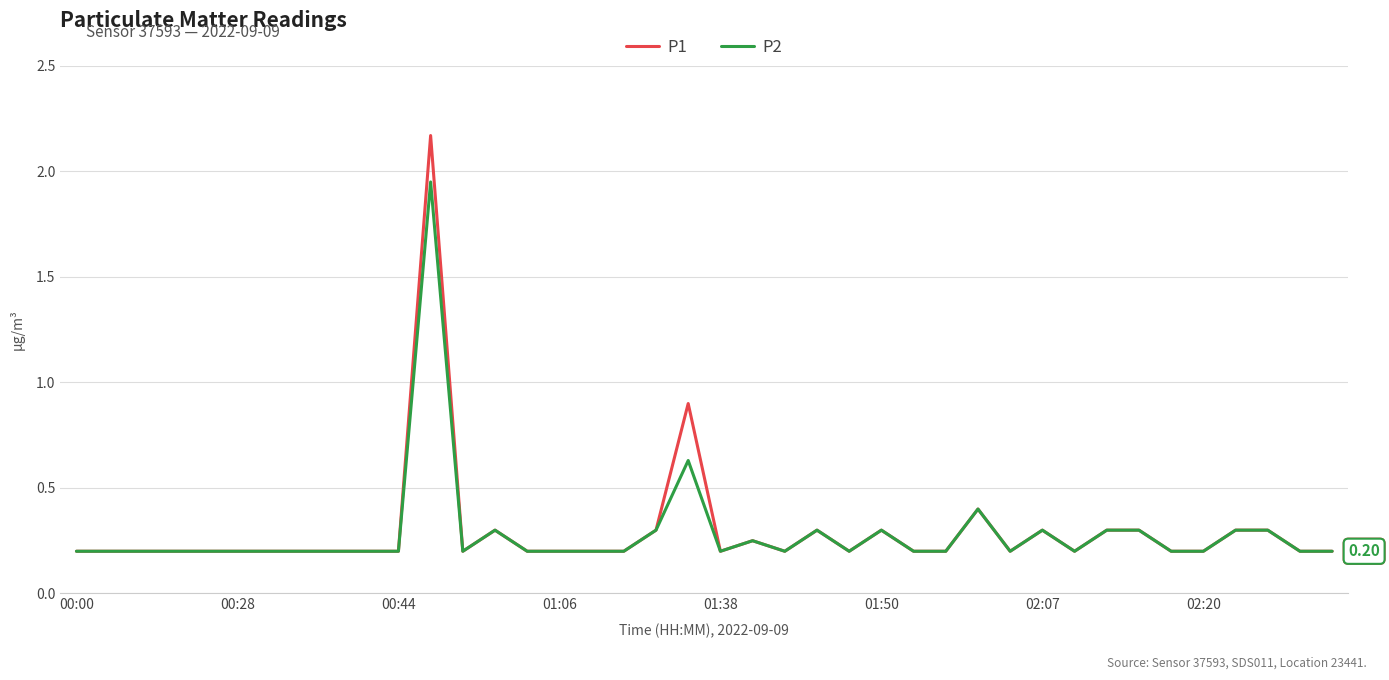

Does the chart display data point markers on the line(s)?

No